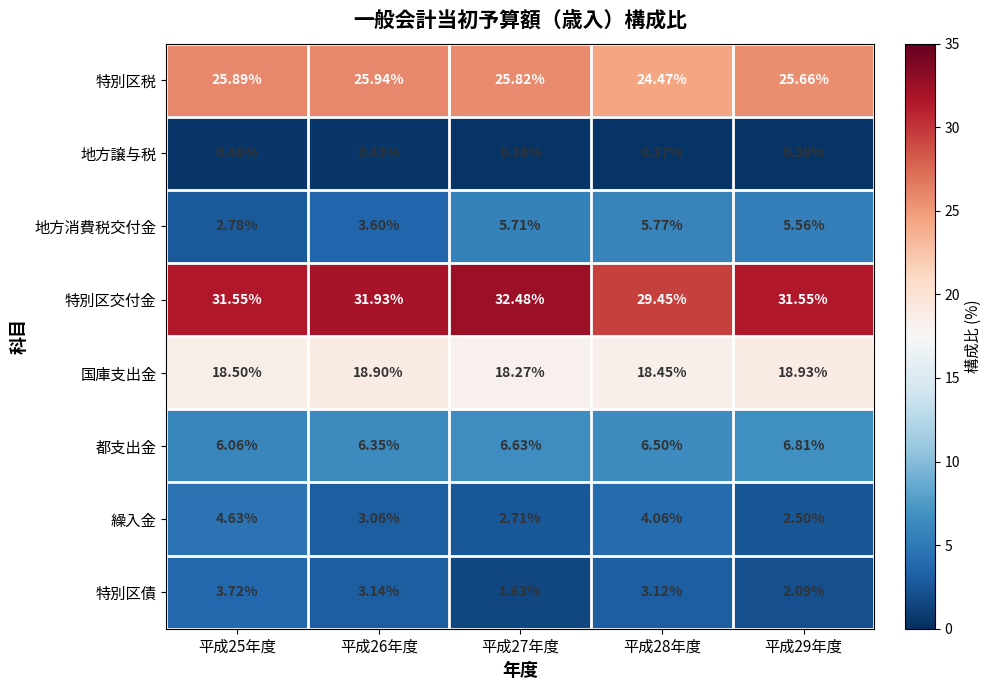

Is the value of 特別区交付金 at 平成26年度 greater than the value of 地方消費税交付金 at 平成27年度?

Yes